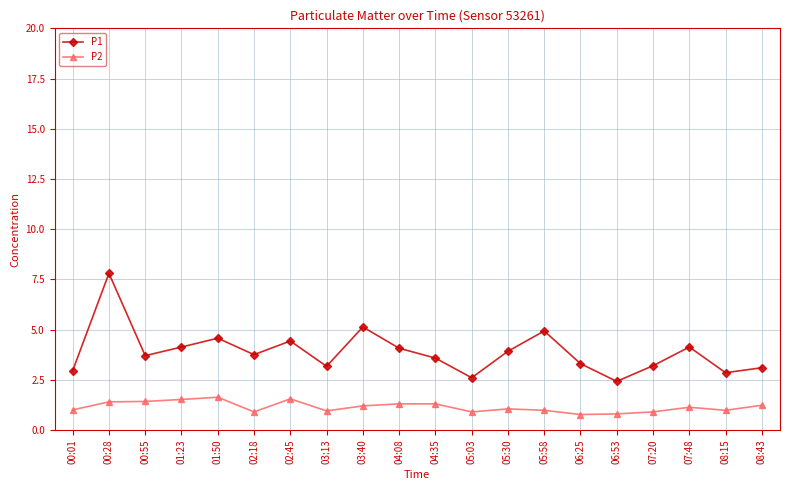

List the series in order of their overall mean, lowest first.

P2, P1